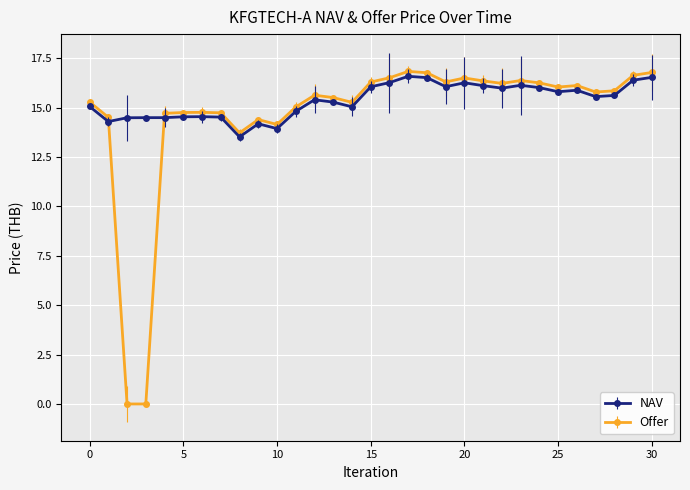

True or false: NAV has more than 1 interior local peaks.

True